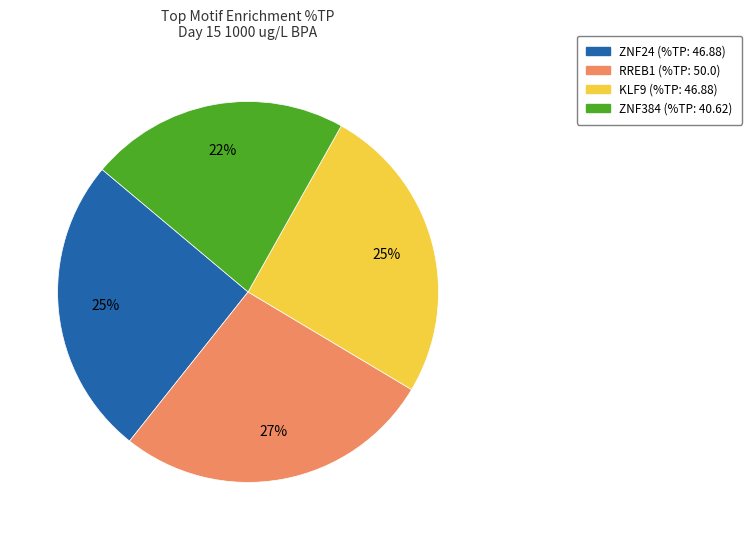

Is there any slice that represents more than half of the pie?

No